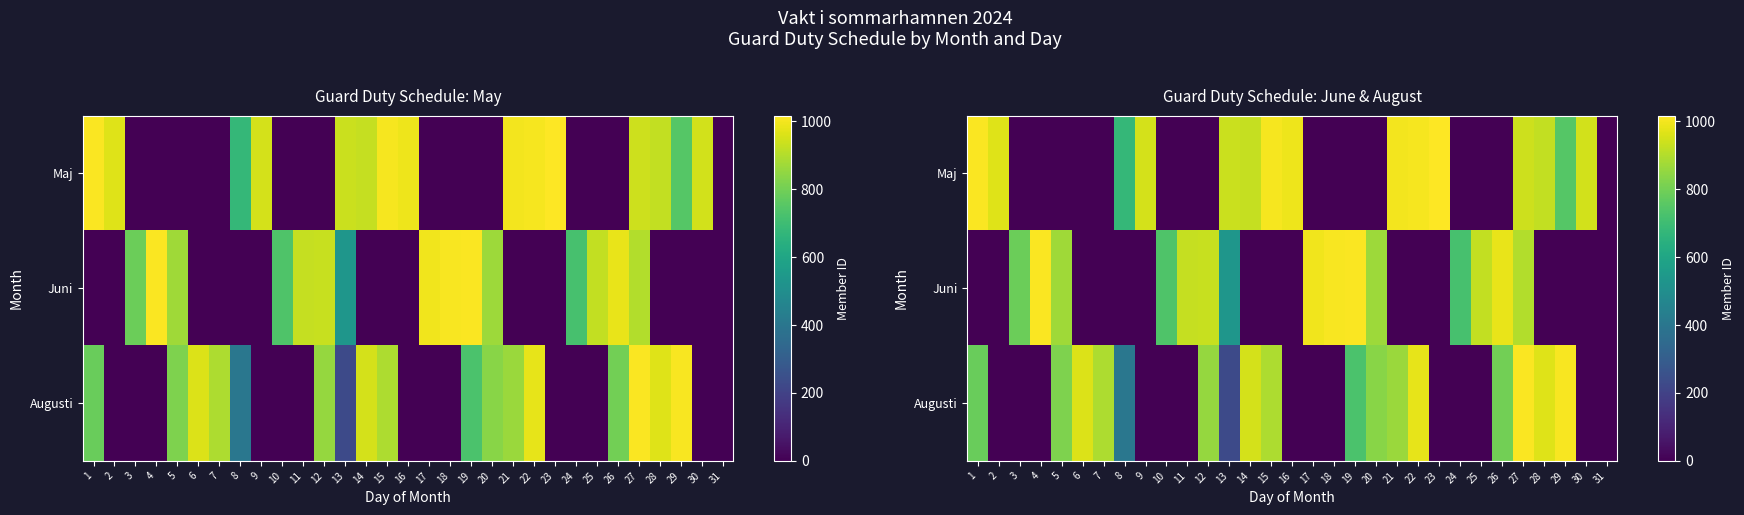

The value of Augusti at 3 is 670. True or false?

False